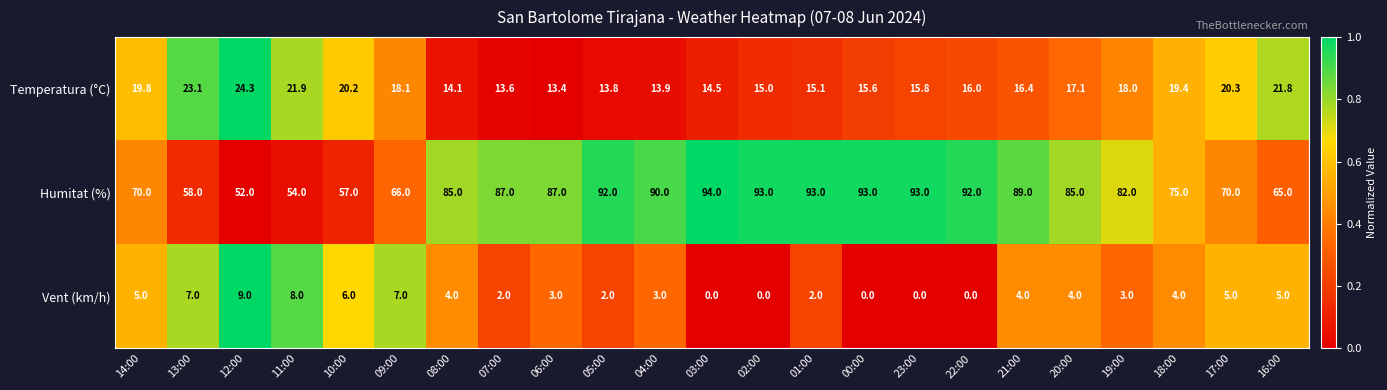

What is the difference between the highest and lowest values at 16:00?

60.0